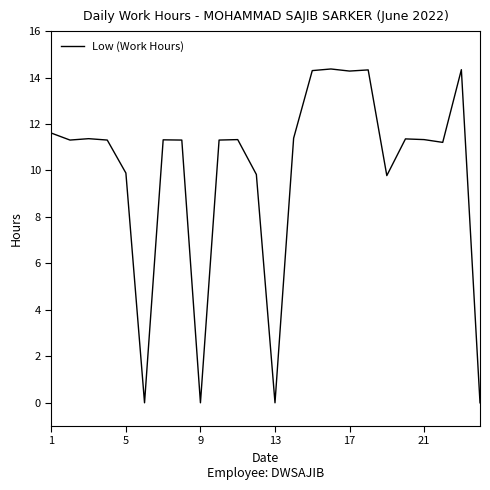

What is the greatest value displayed?

14.4